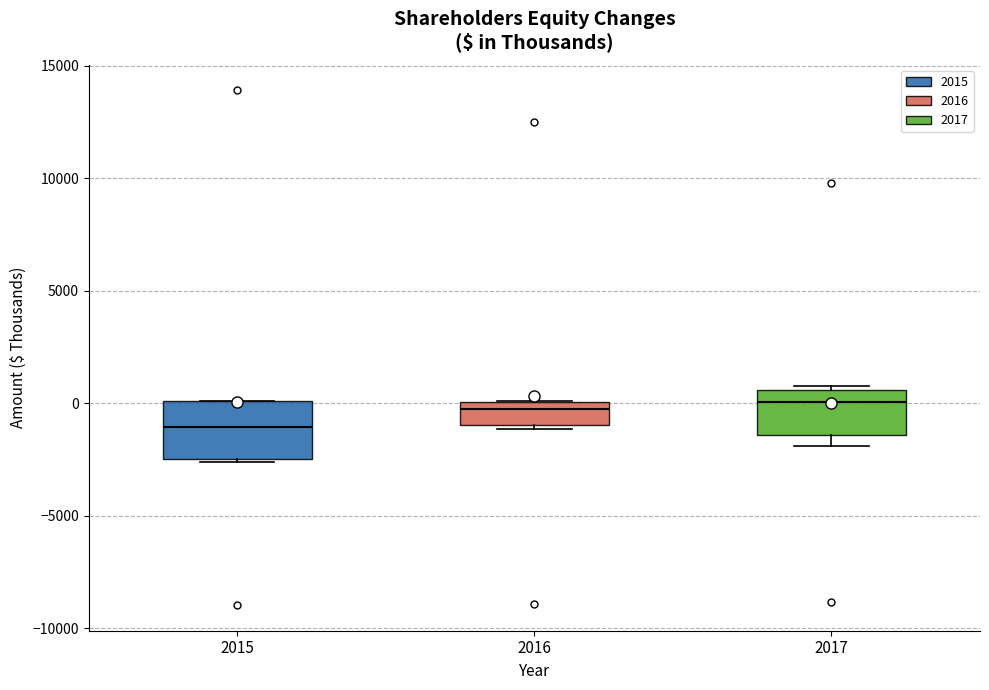

Which box is the tallest, from its lower edge to its upper edge?

2015